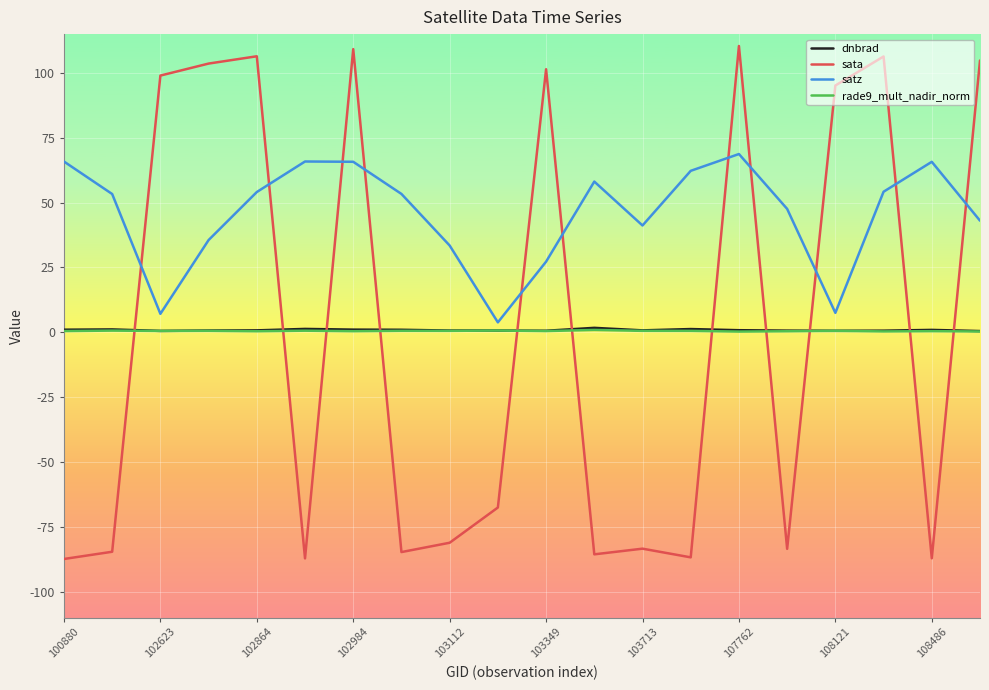

How many times do dnbrad and sata cross each other?

11